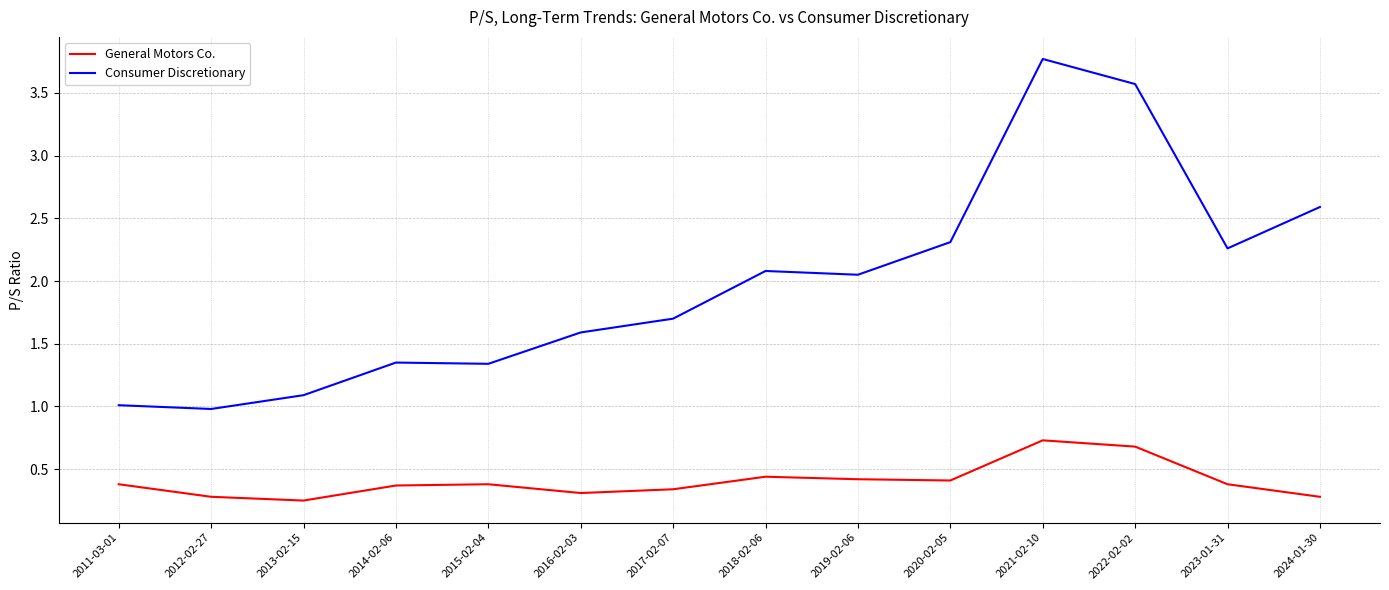

Count the General Motors Co. values in the range 0 to 1.

14